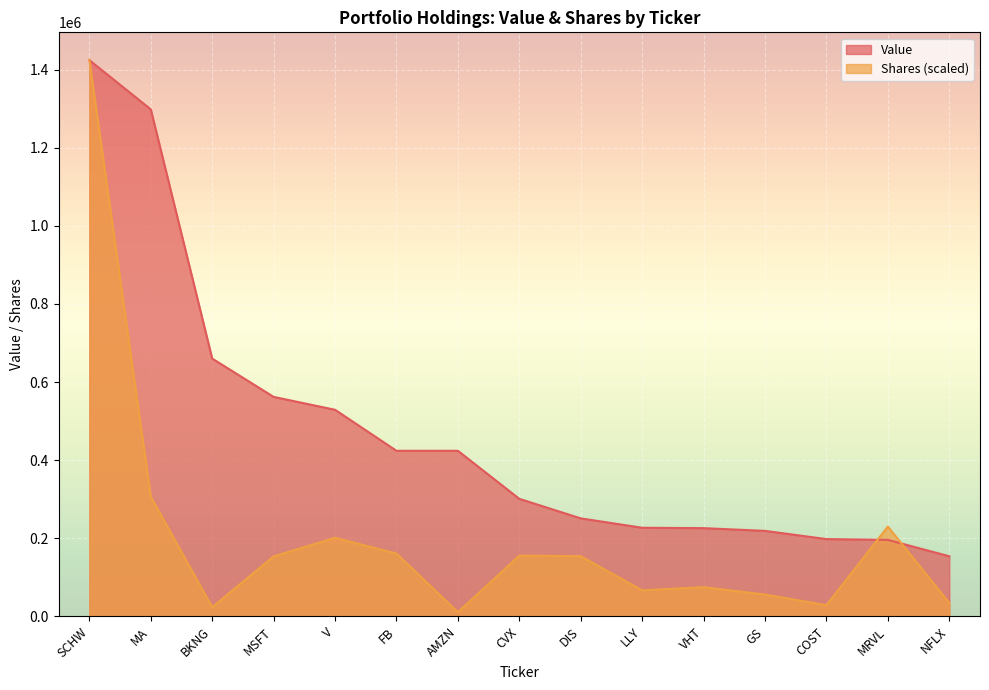

At GS, list the series in order from smallest to largest.

Shares (scaled), Value